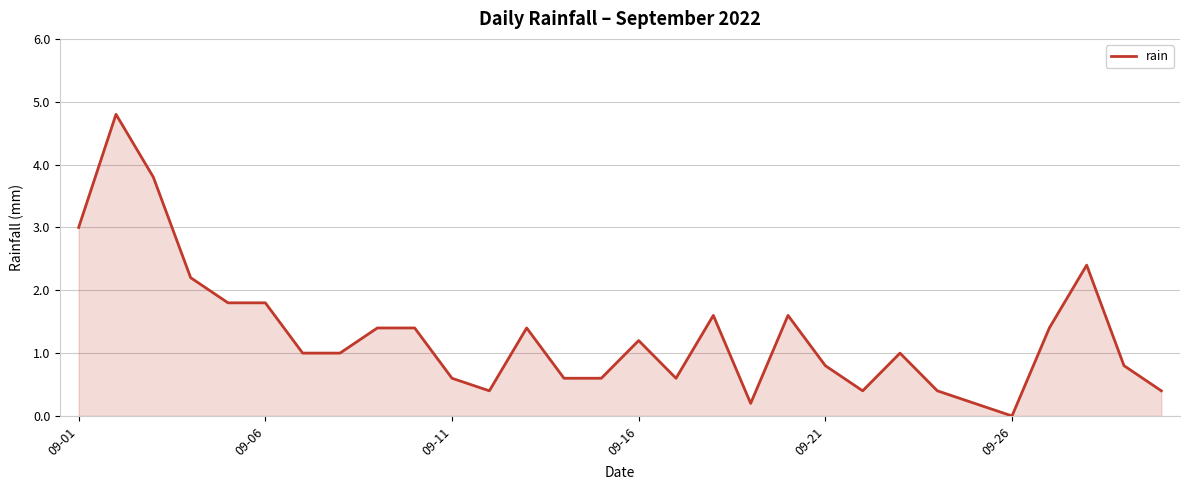

What is the difference between the maximum and minimum values?

4.8